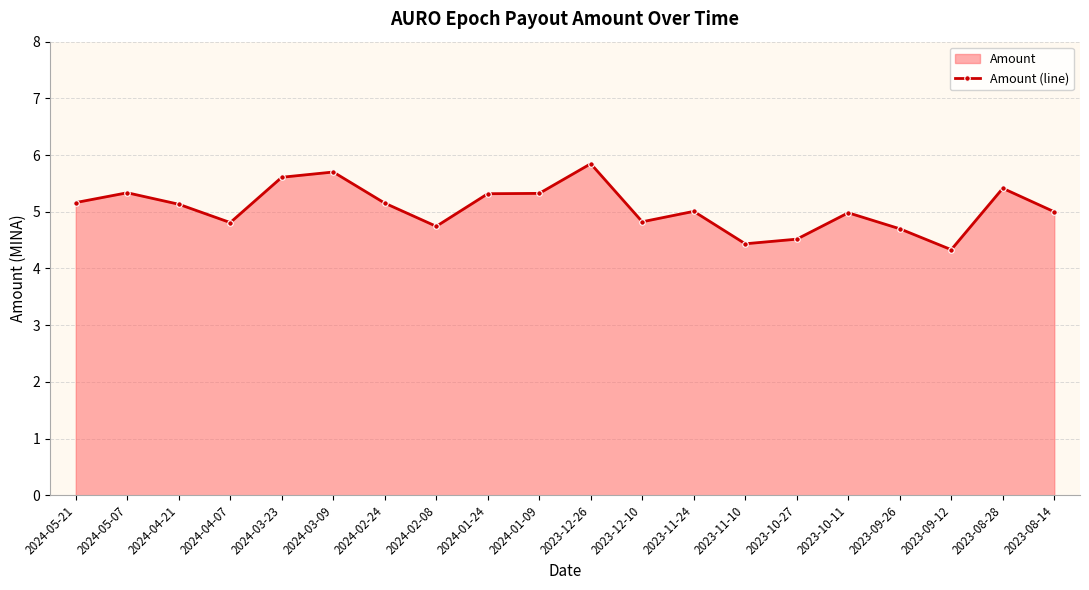

Where is the first local maximum?

2024-05-07